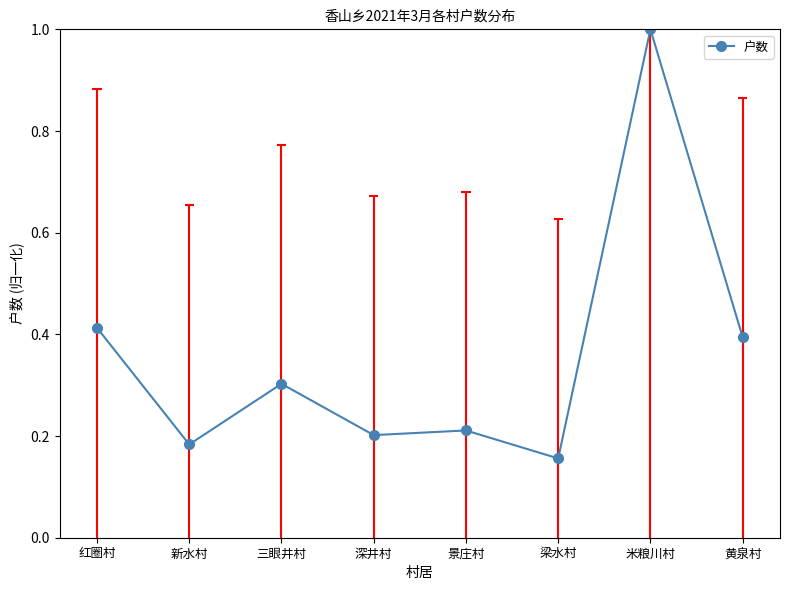

Does the chart display data point markers on the line(s)?

Yes